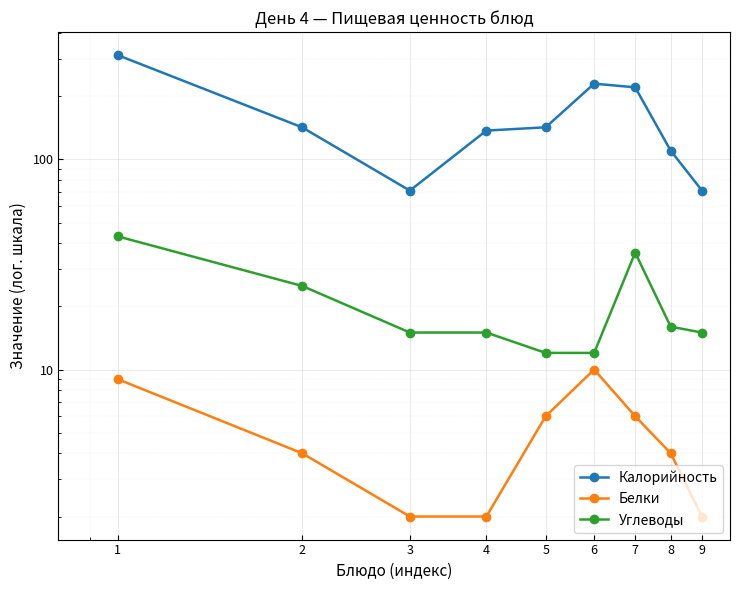

Count the number of categories in the chart.

9